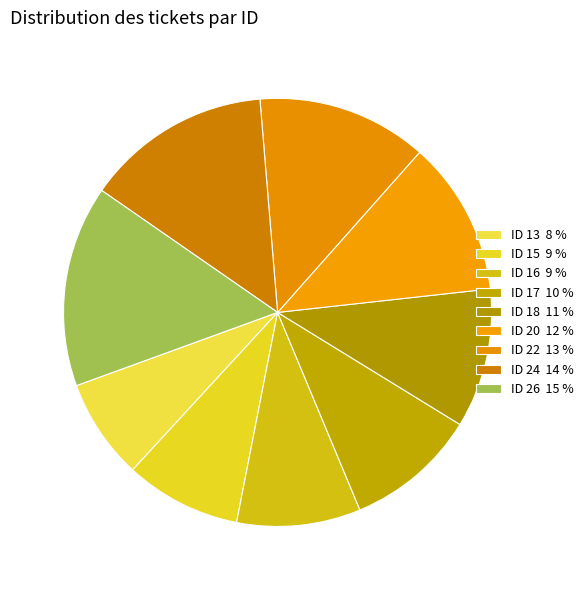

How many slices are in this pie chart?

9